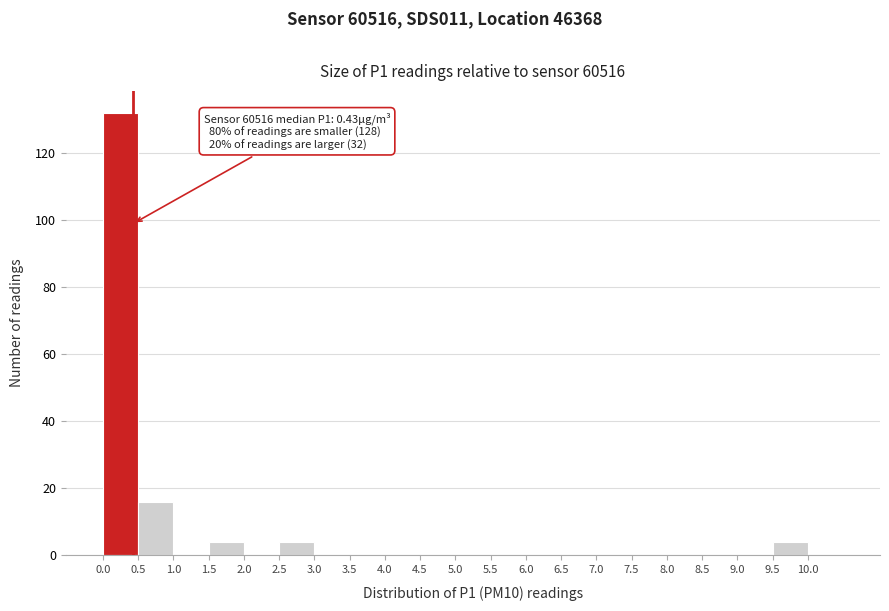

Over which range of the x-axis is the bar tallest?

0.0 to 0.5